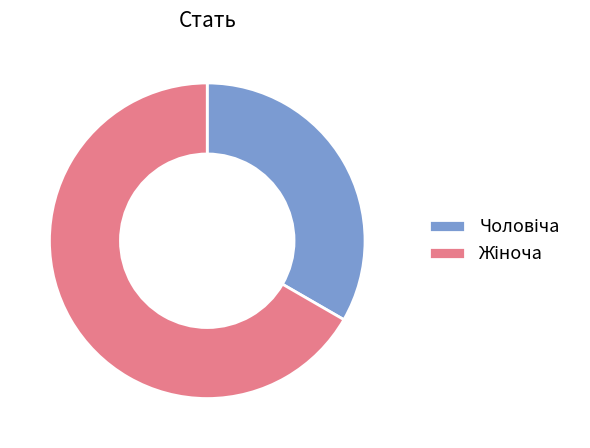

Does any single category account for the majority?

Yes